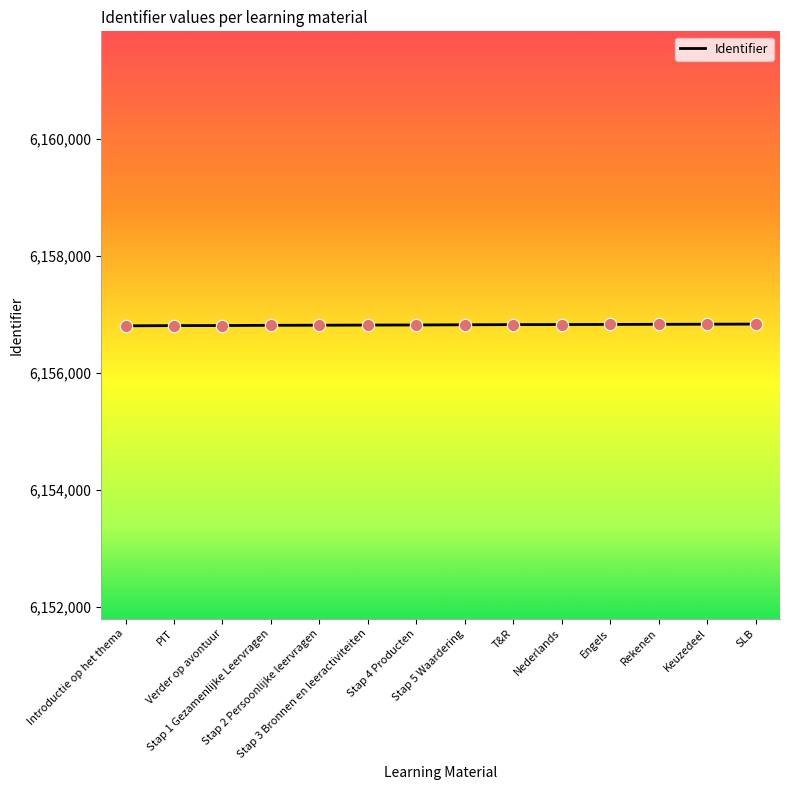

What is the maximum value shown in the chart?

6156835